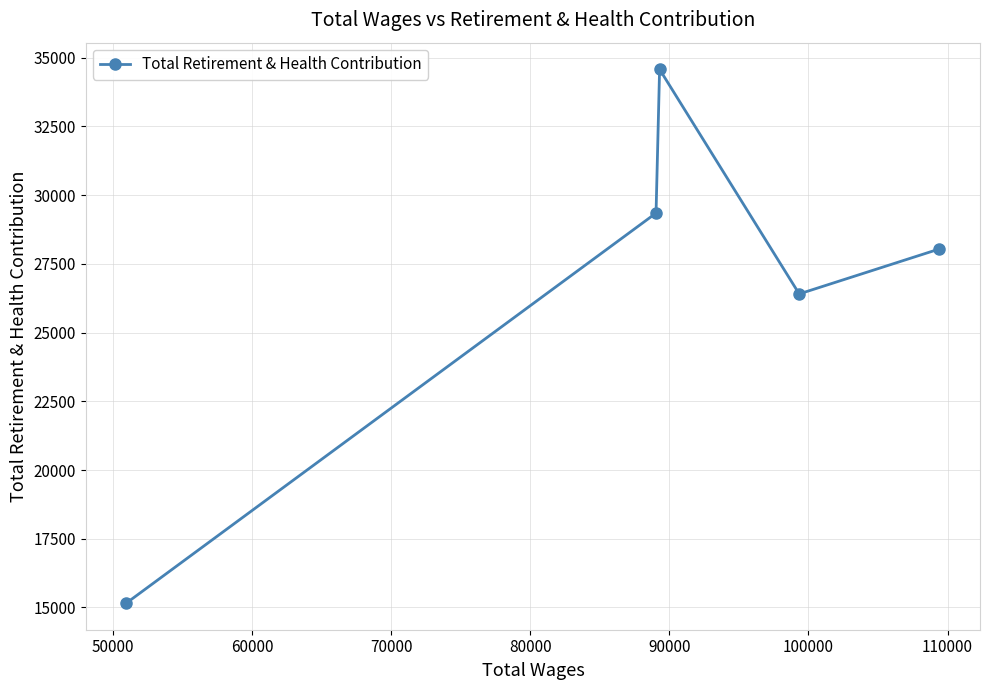

How many distinct data groups are displayed?

1